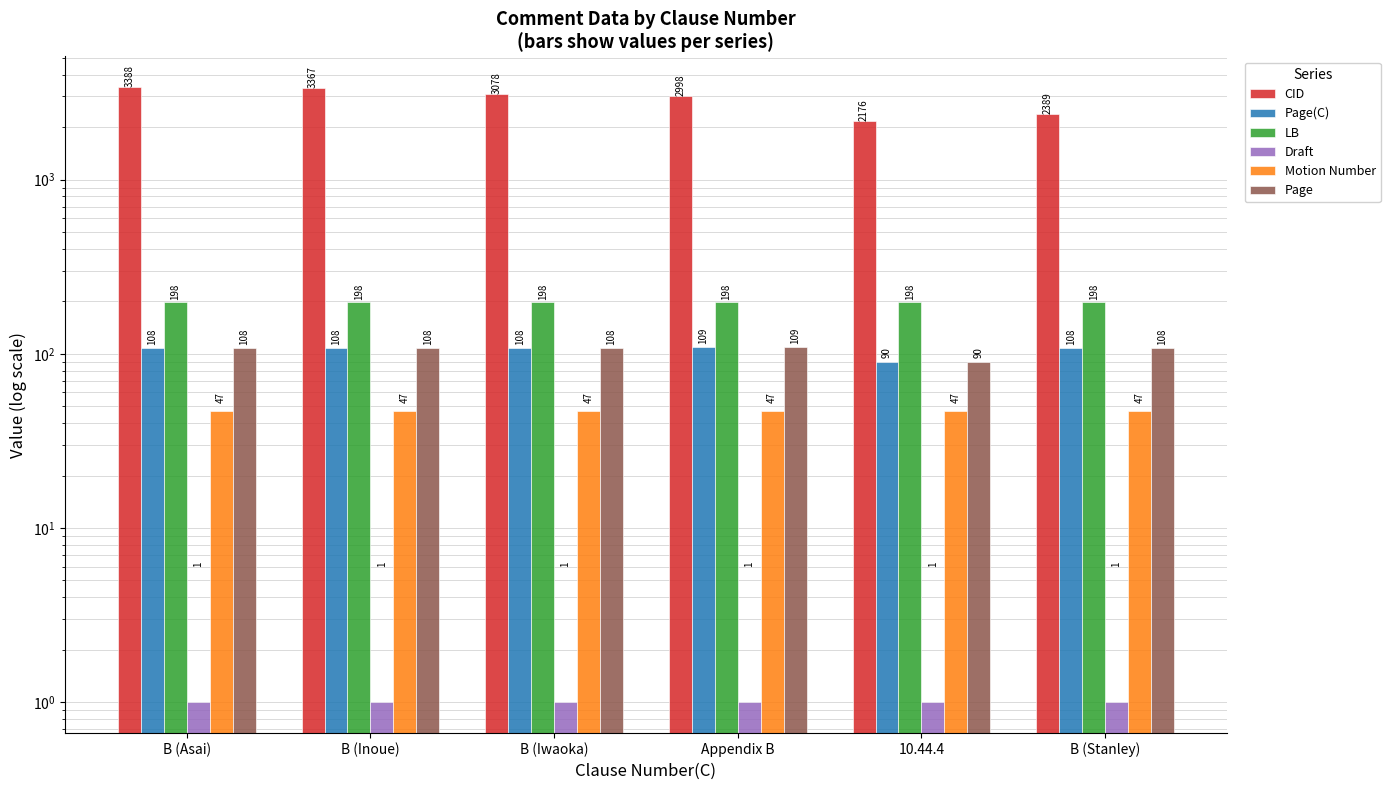

The Page(C) series shows 35 at B (Inoue). True or false?

False